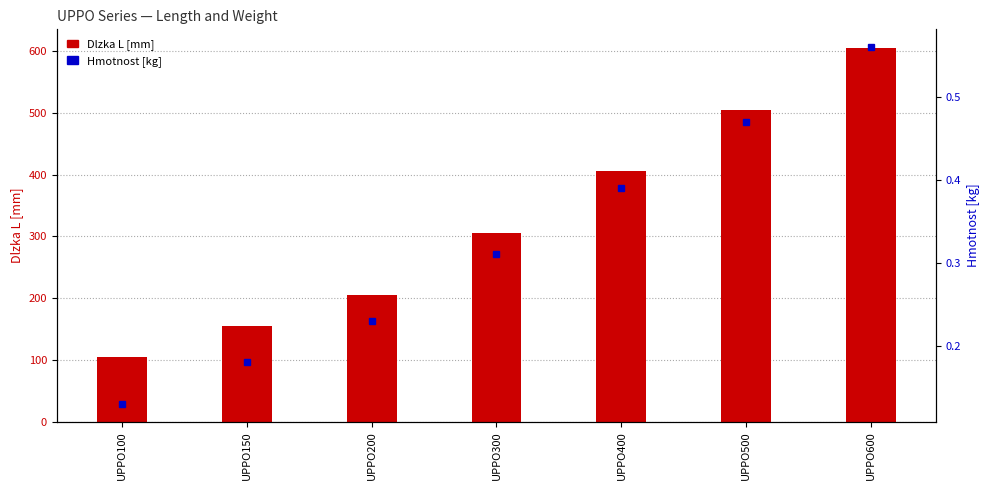

At how many categories does at least one series exceed 464?

2